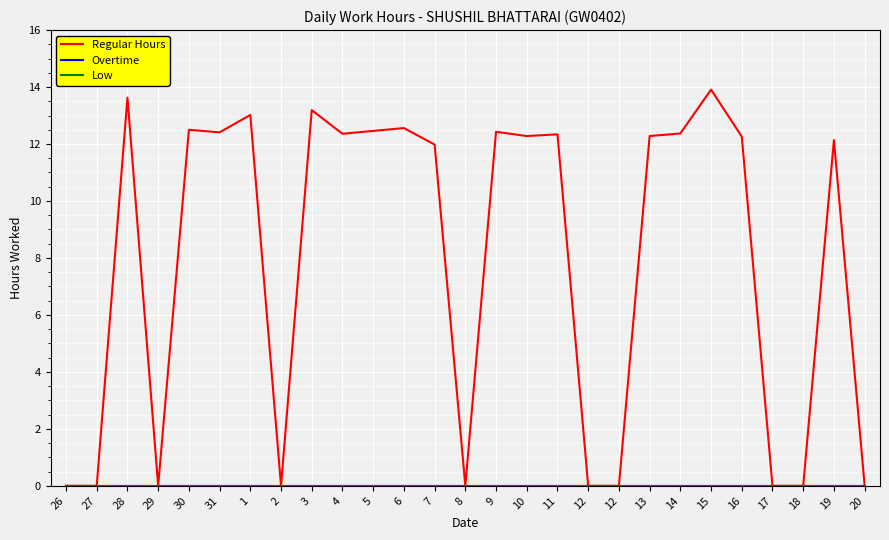

At which label does Overtime reach its peak?

26